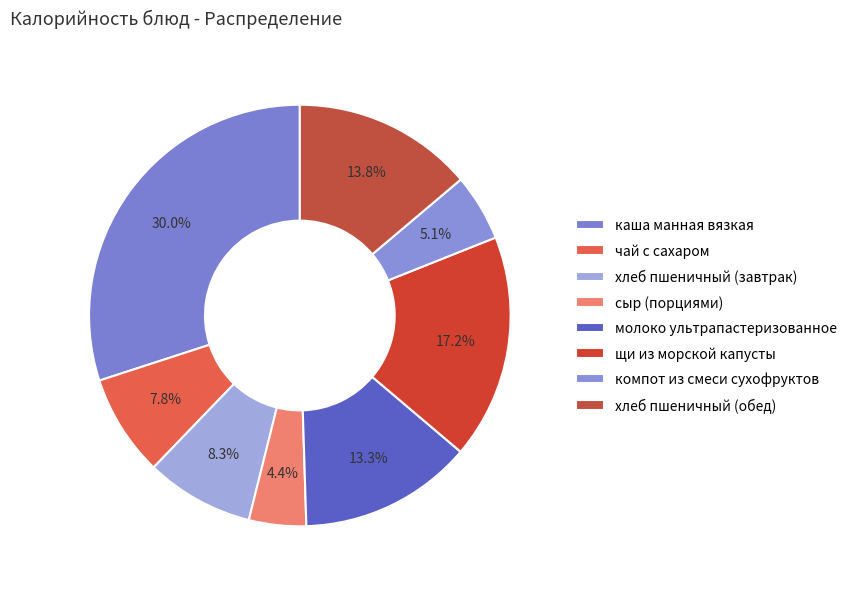

To the nearest percent, what percentage of the pie is чай с сахаром?

8%